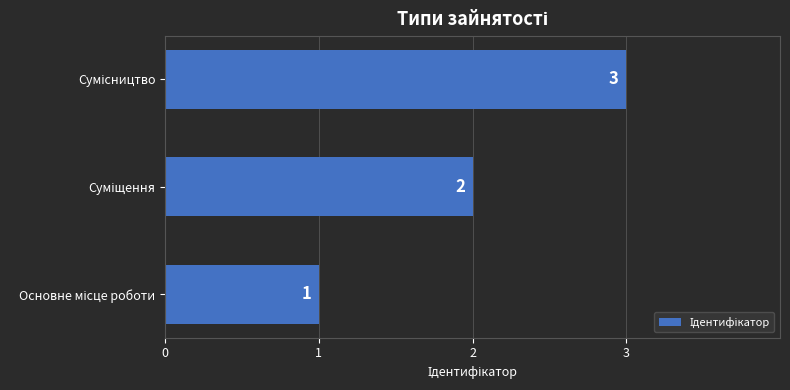

Does the chart contain any negative values?

No